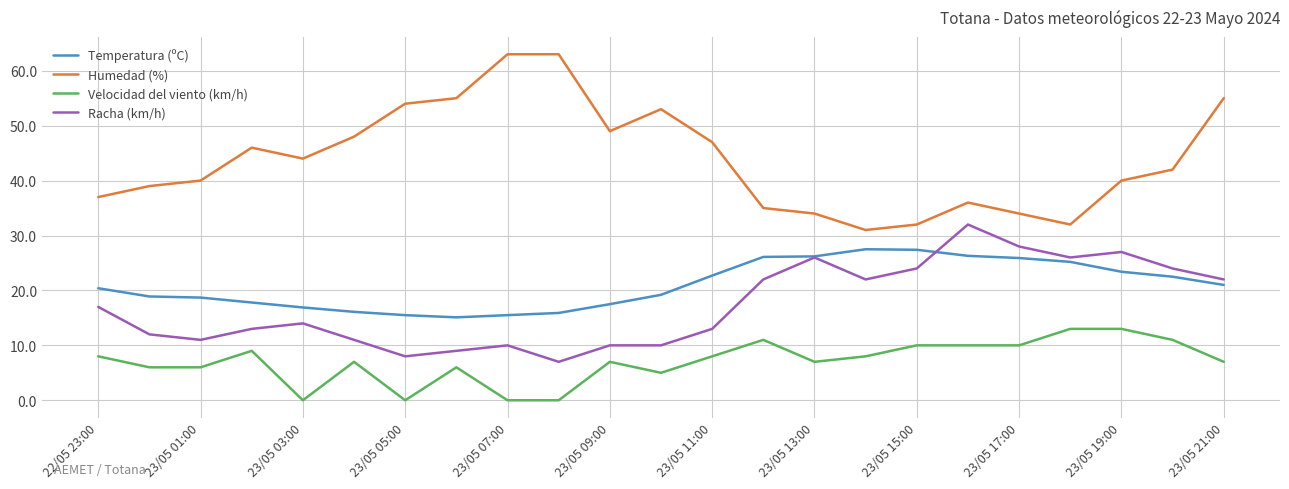

Rank the series by their maximum value, from highest to lowest.

Humedad (%), Racha (km/h), Temperatura (ºC), Velocidad del viento (km/h)